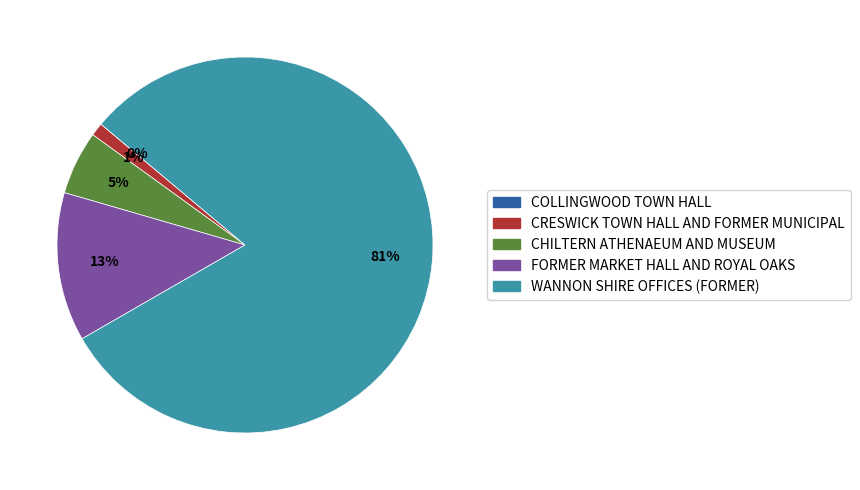

To the nearest percent, what is the difference between the FORMER MARKET HALL AND ROYAL OAKS and WANNON SHIRE OFFICES (FORMER) slice percentages?

68%